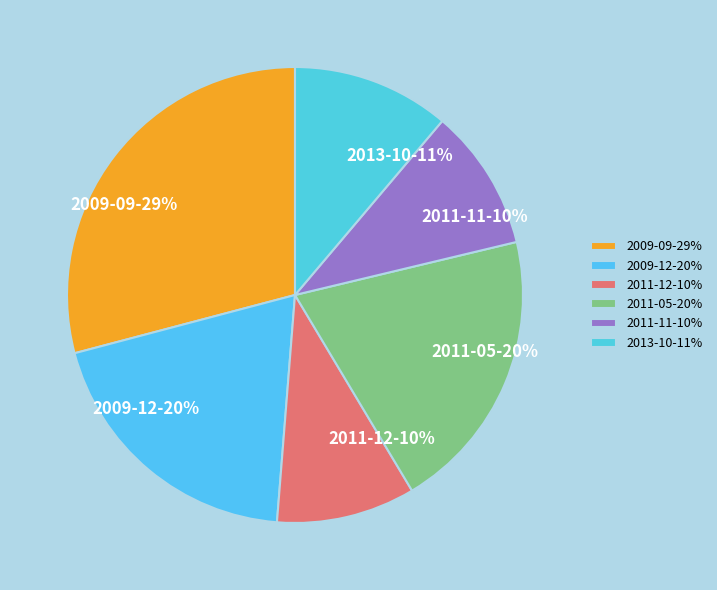

Approximately how many times larger is the value at 2013-10 compared to 2011-05?

0.6